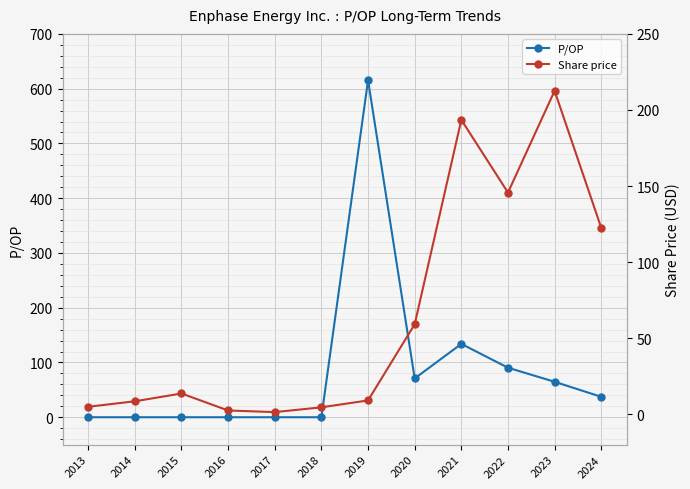

How many data points in Share price are above 13?

6